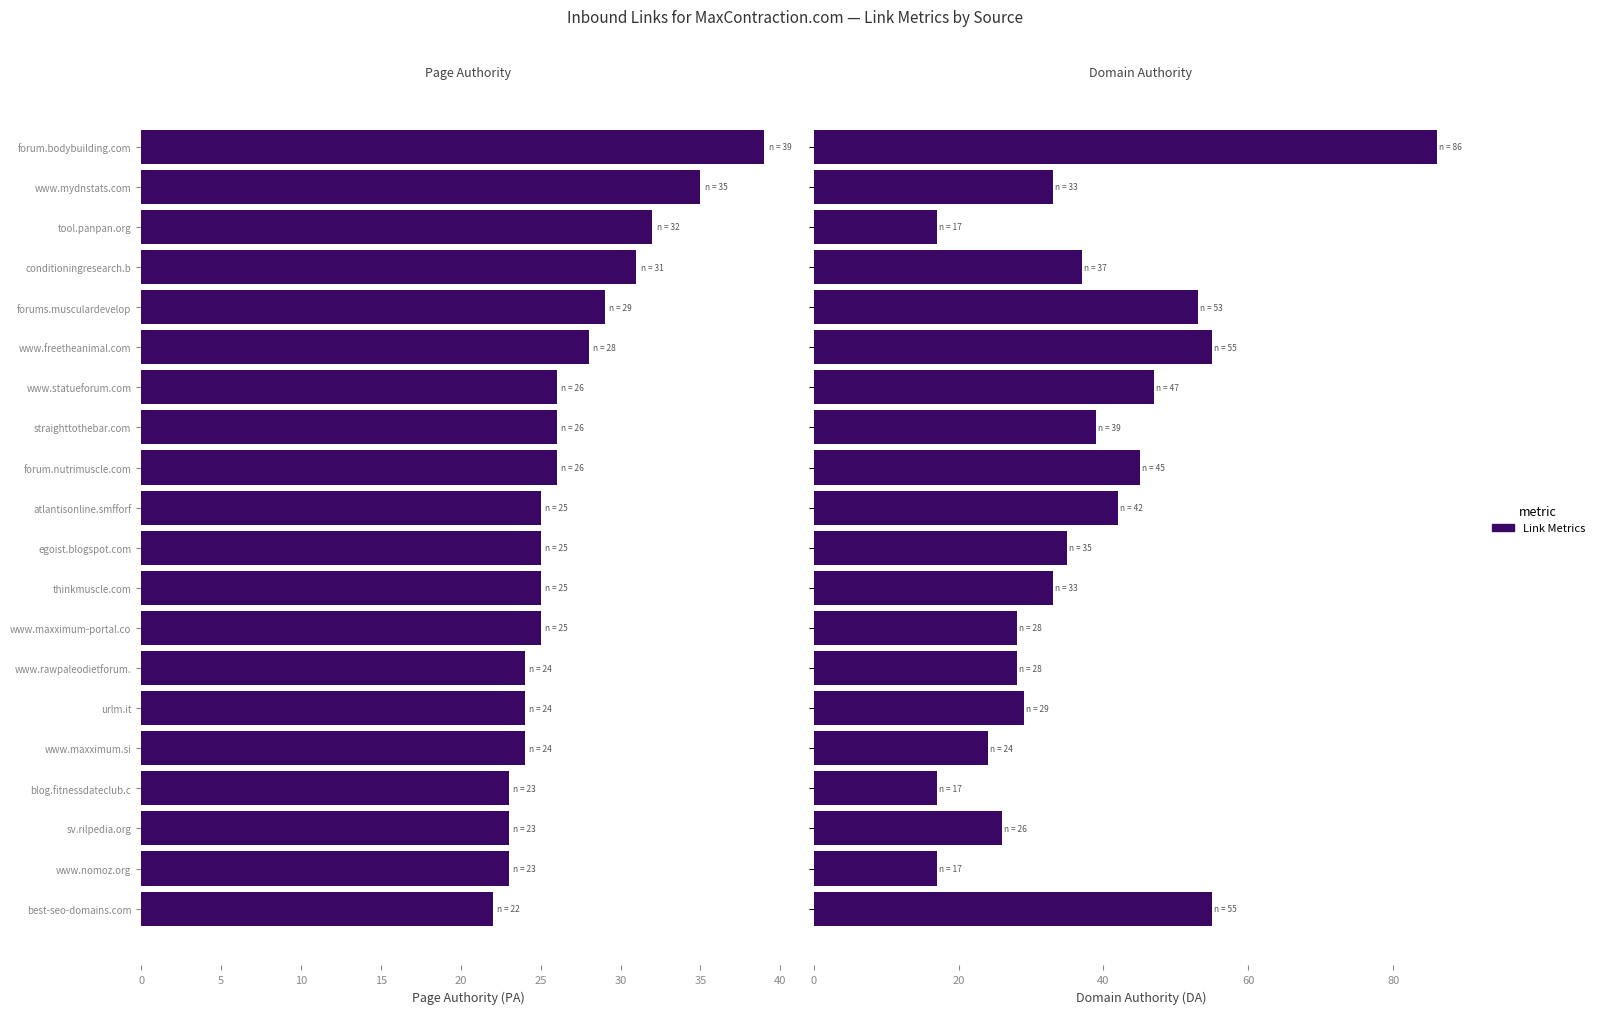

How many categories are shown in the chart?

20